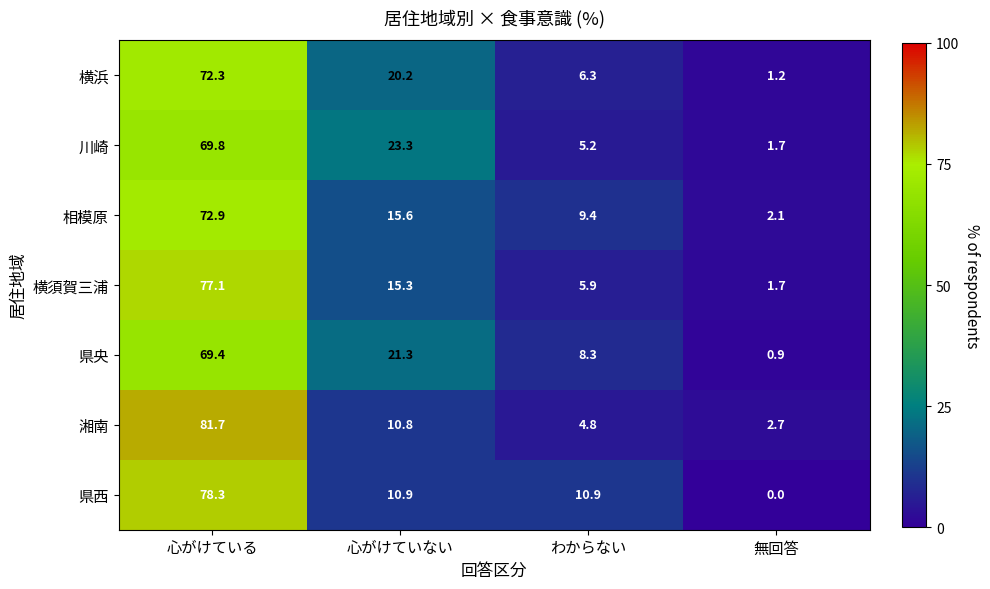

Which series has the widest spread of values?

湘南